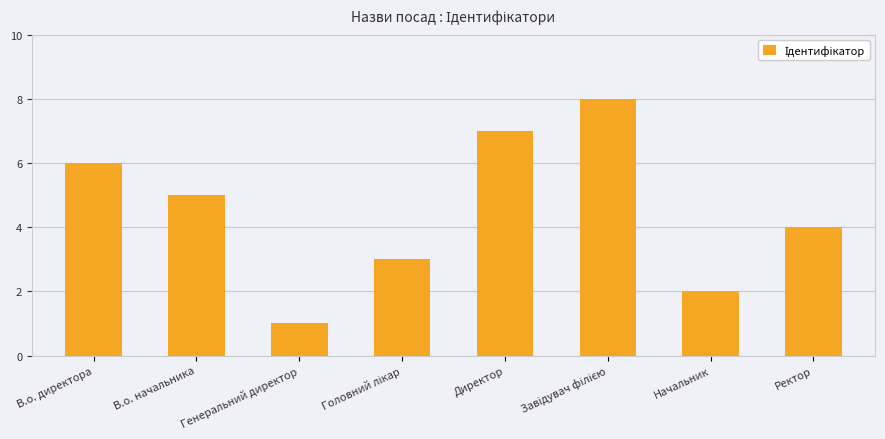

What is the change in value from В.о. начальника to Директор?

+2